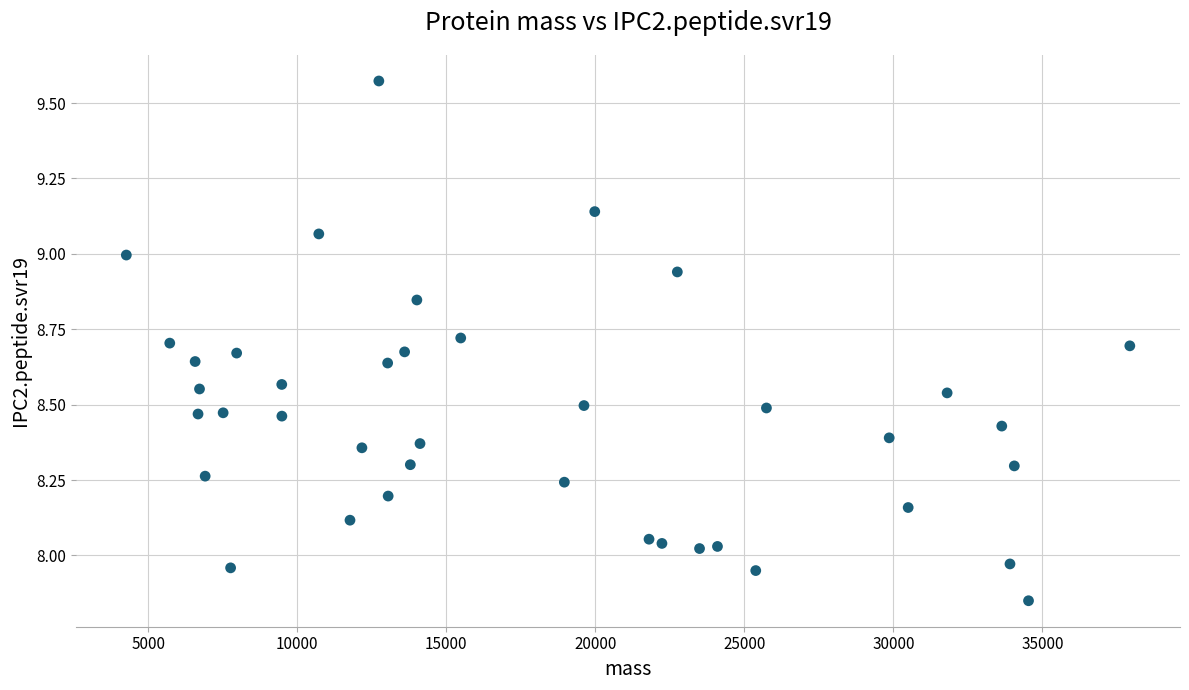

What is the range of Y values (max minus min)?

1.7